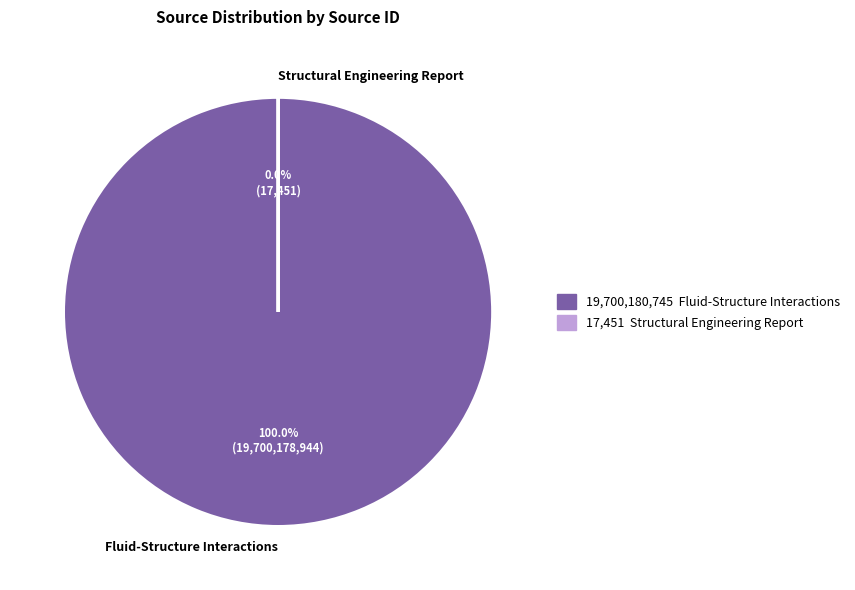

Is Structural Engineering Report the majority of the pie?

No